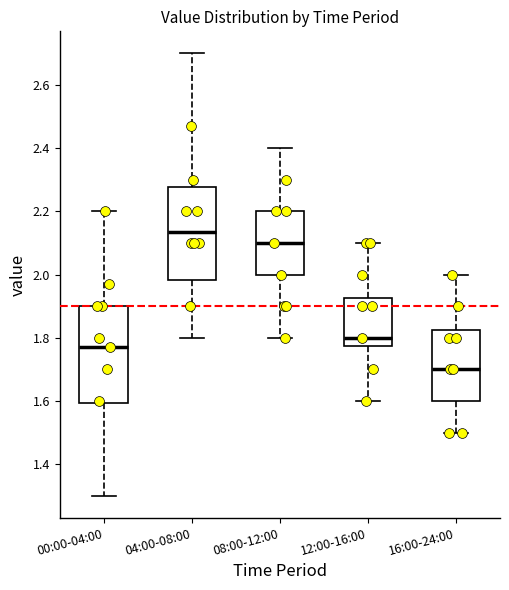

Which box has the highest median line?

04:00-08:00